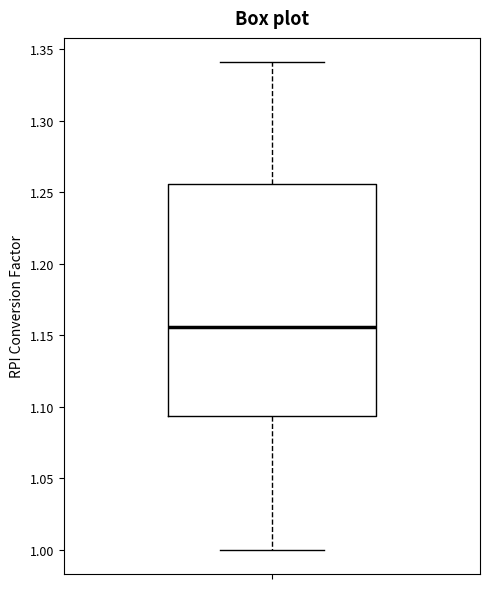

Where does the median line of the box sit on the y-axis? The values are not printed on the chart, so give them approximately, as read against the axis.

1.155